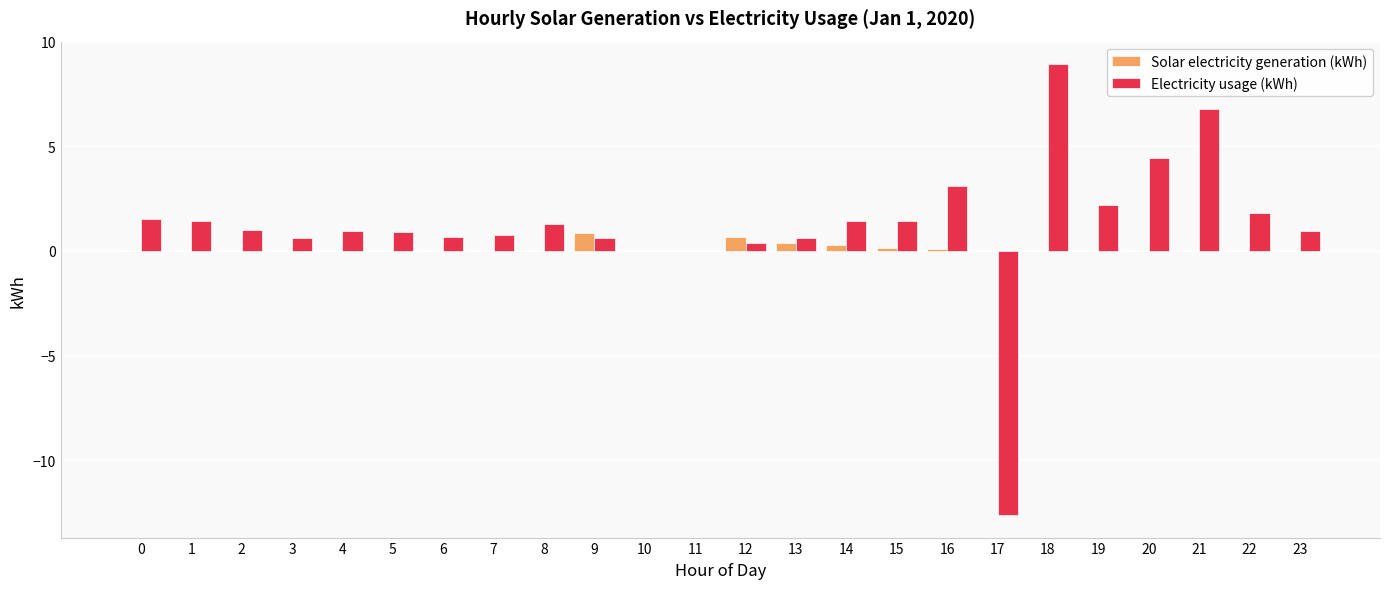

Between 13 and 21, which series saw the biggest shift?

Electricity usage (kWh)